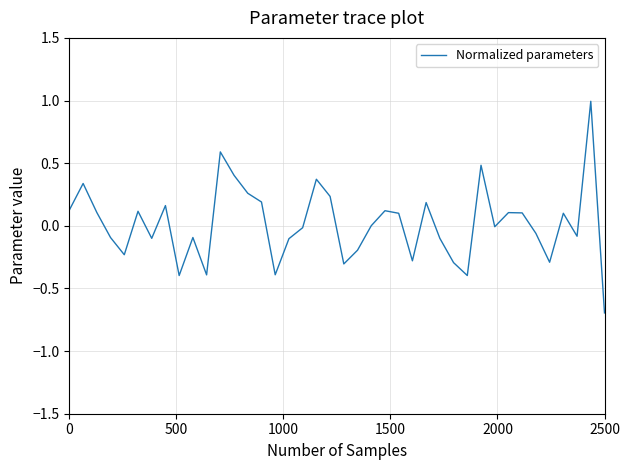

What is the maximum value shown in the chart?

1.0